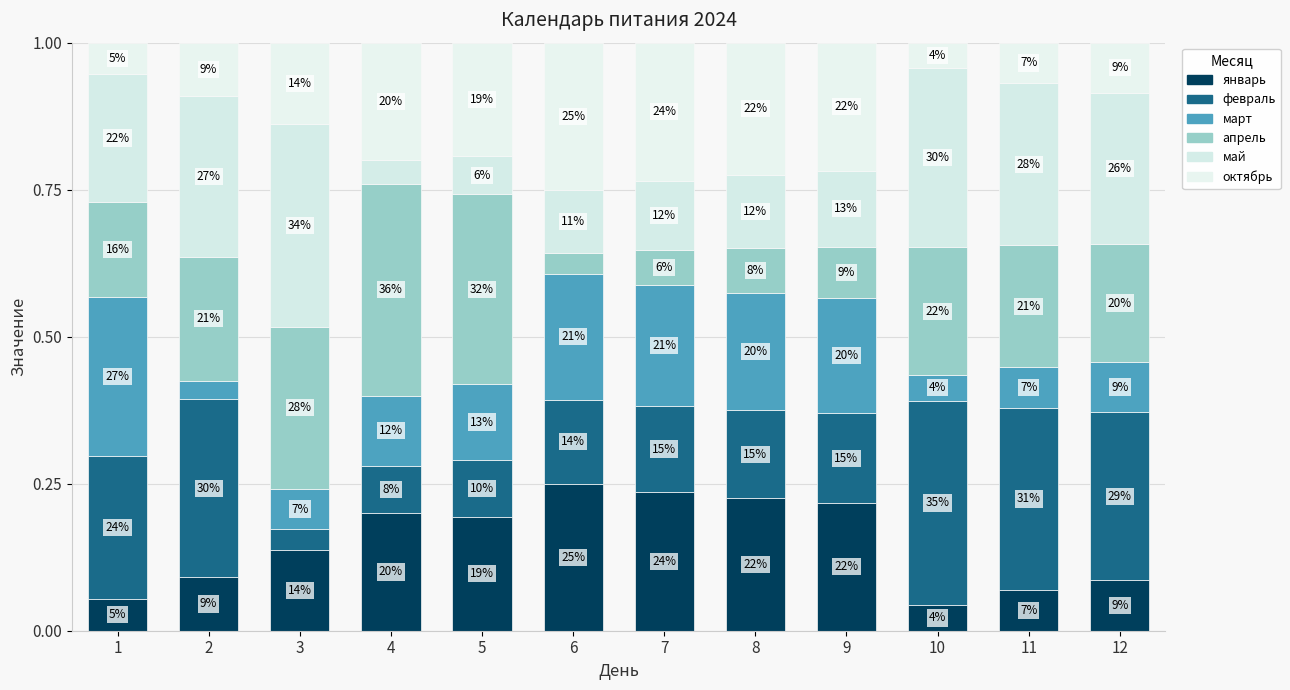

List the labels in order of октябрь value, largest first.

6, 7, 8, 9, 4, 5, 3, 2, 12, 11, 1, 10